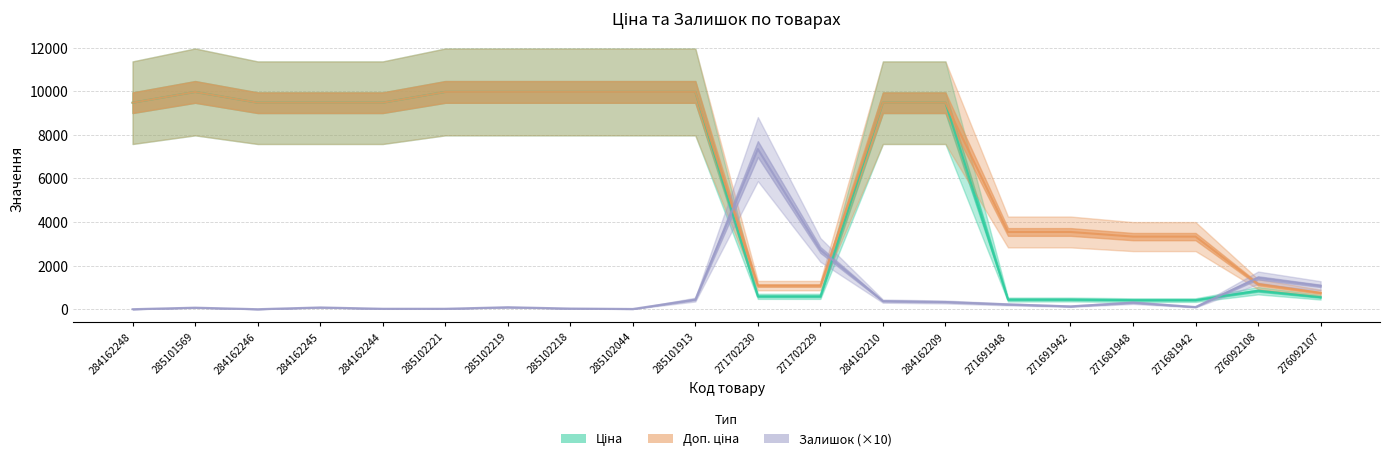

What are all the series names shown in the legend?

Ціна, Доп. ціна, Залишок